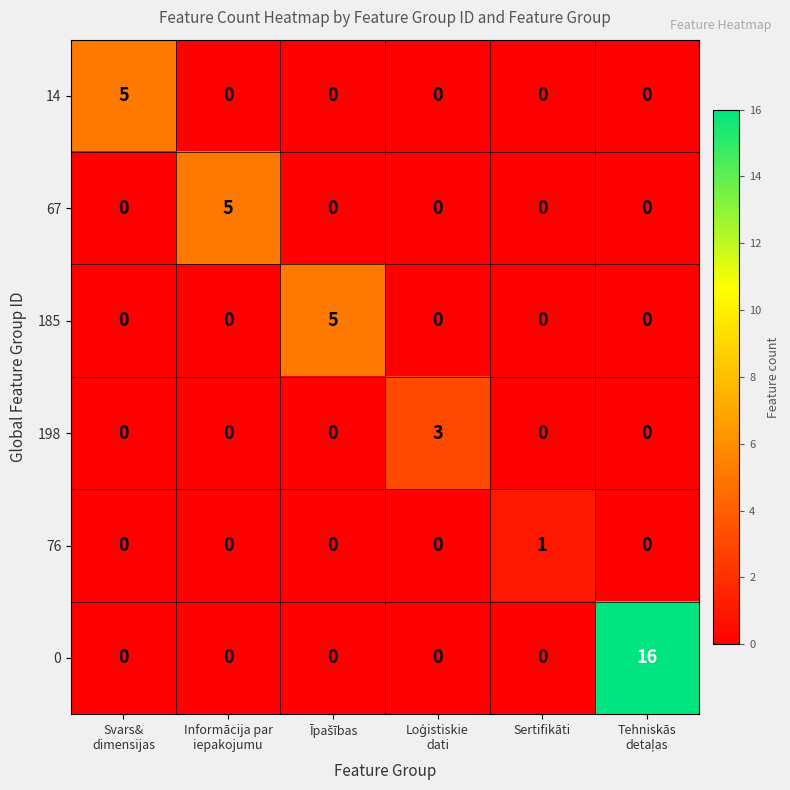

Which series has the largest range (max minus min)?

0